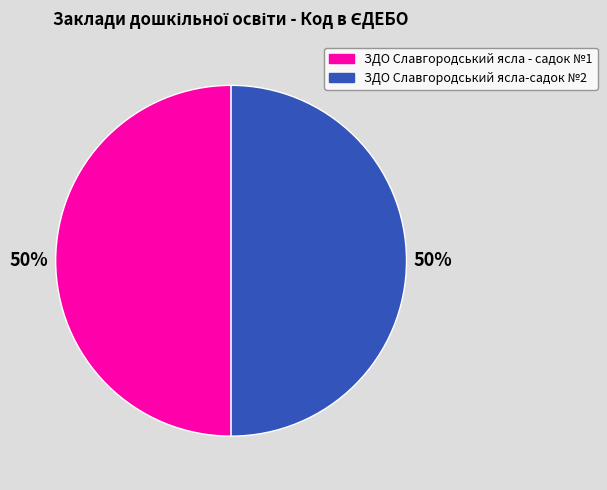

What is the ratio of the value at ЗДО Славгородський ясла - садок №1 to the value at ЗДО Славгородський ясла-садок №2?

1.0